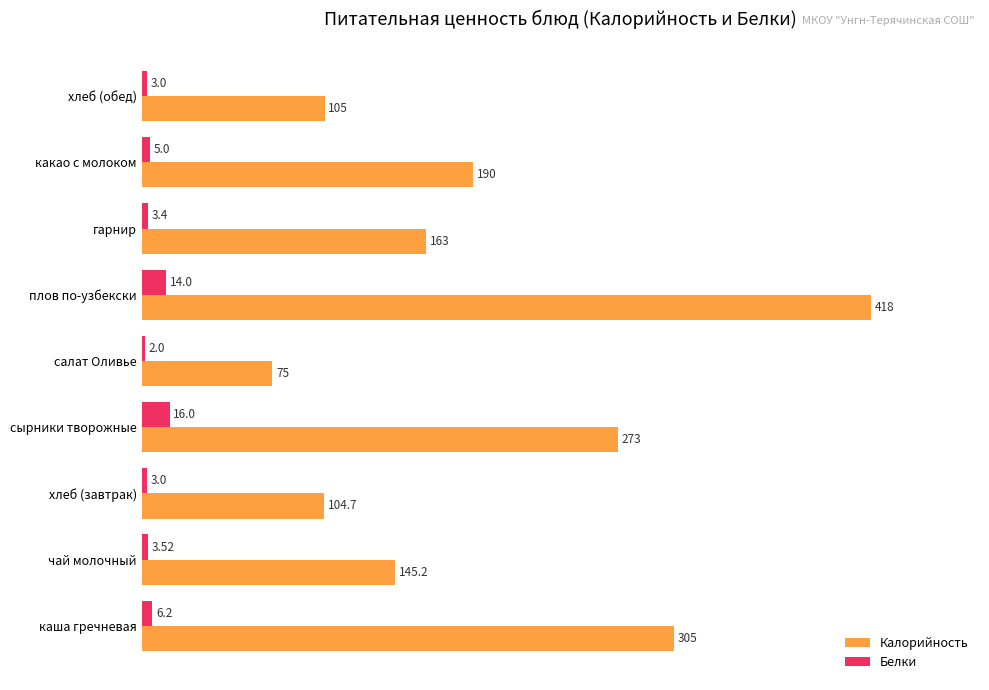

What are all the series names shown in the legend?

Калорийность, Белки